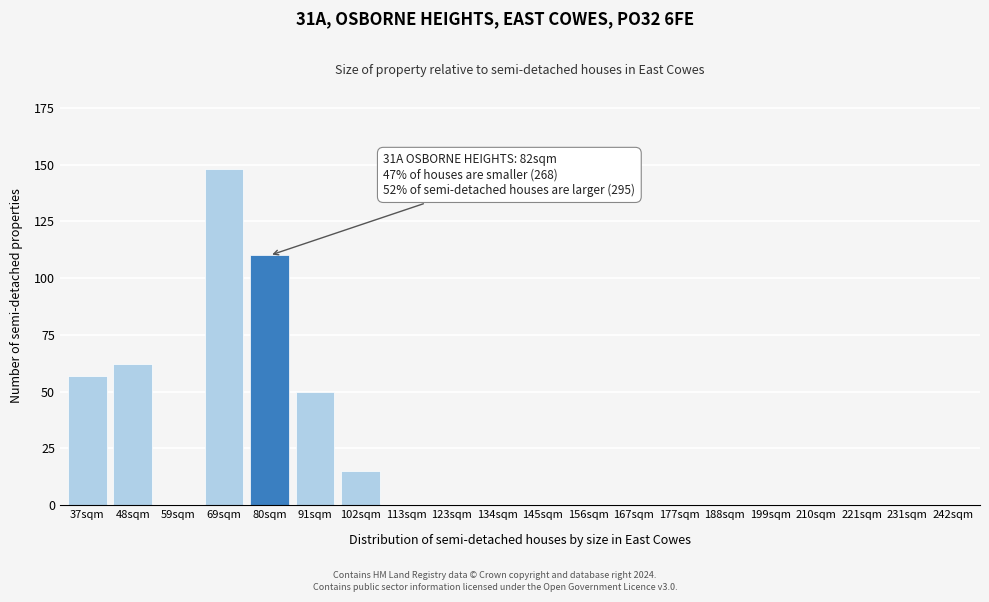

Reading right to left, list all the values displayed in this chart.

242sqm=0	231sqm=0	221sqm=0	210sqm=0	199sqm=0	188sqm=0	177sqm=0	167sqm=0	156sqm=0	145sqm=0	134sqm=0	123sqm=0	113sqm=0	102sqm=15	91sqm=50	80sqm=110	69sqm=148	59sqm=0	48sqm=62	37sqm=57